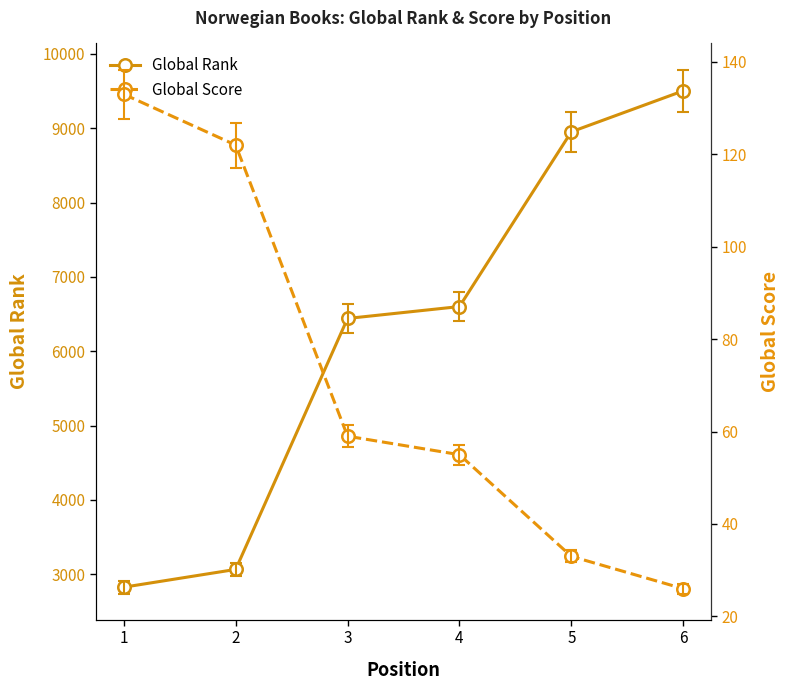

List the labels in order of Global Rank value, largest first.

6, 5, 4, 3, 2, 1